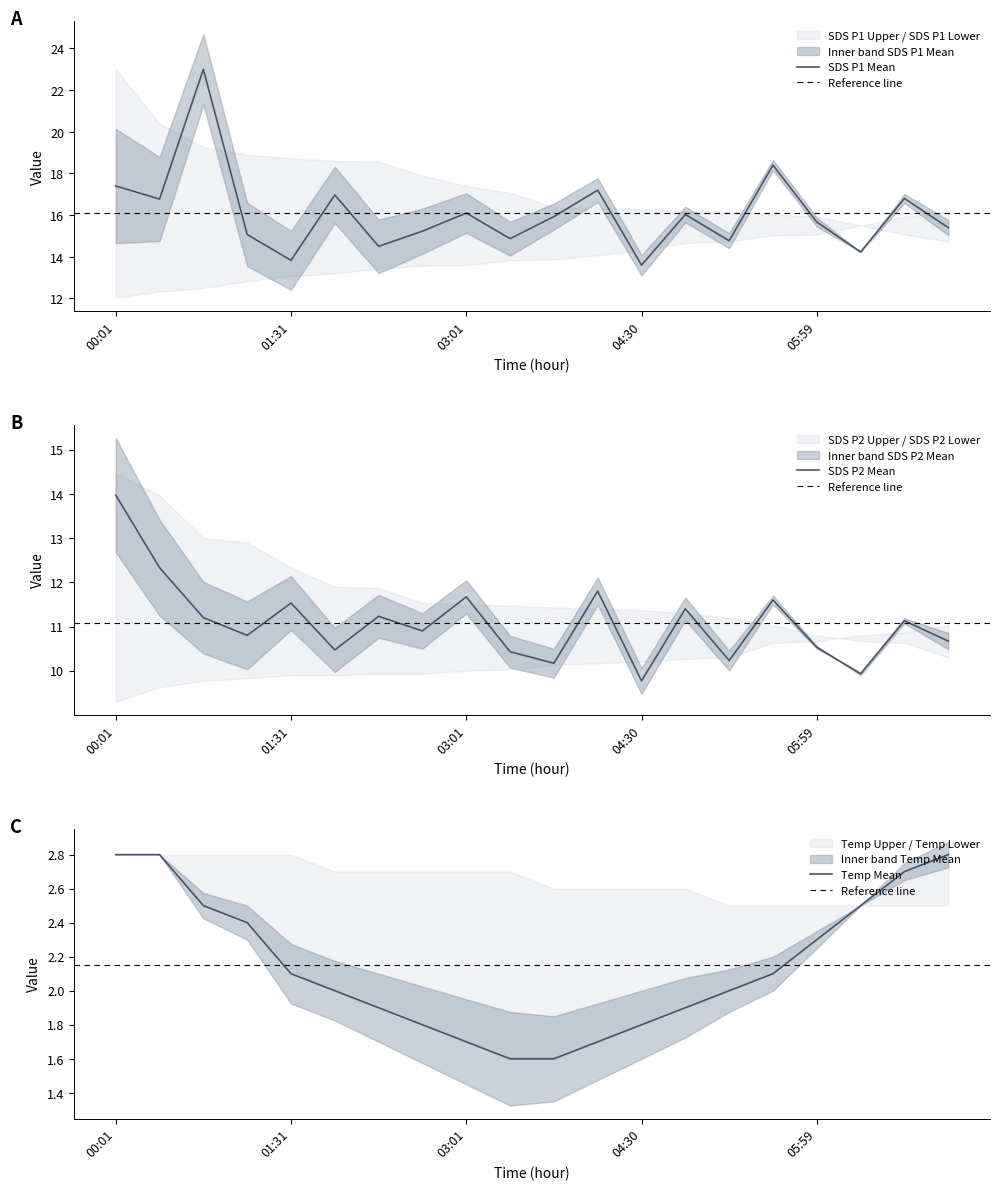

Is this an area chart (filled region under the line)?

No